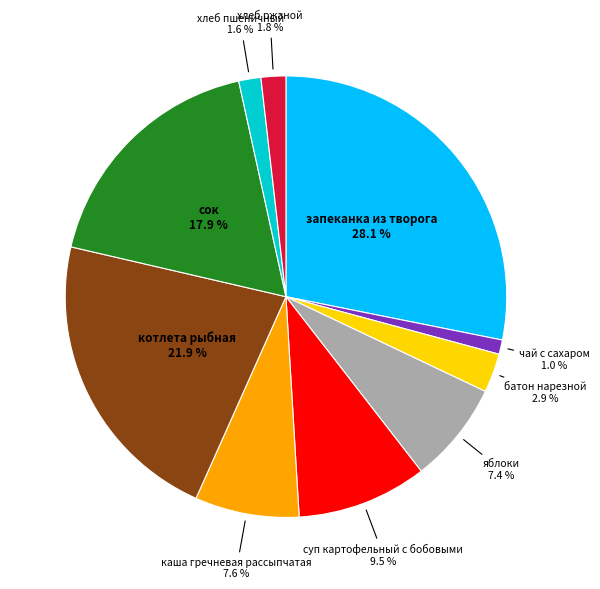

Between запеканка из творога and сок, which is larger?

запеканка из творога